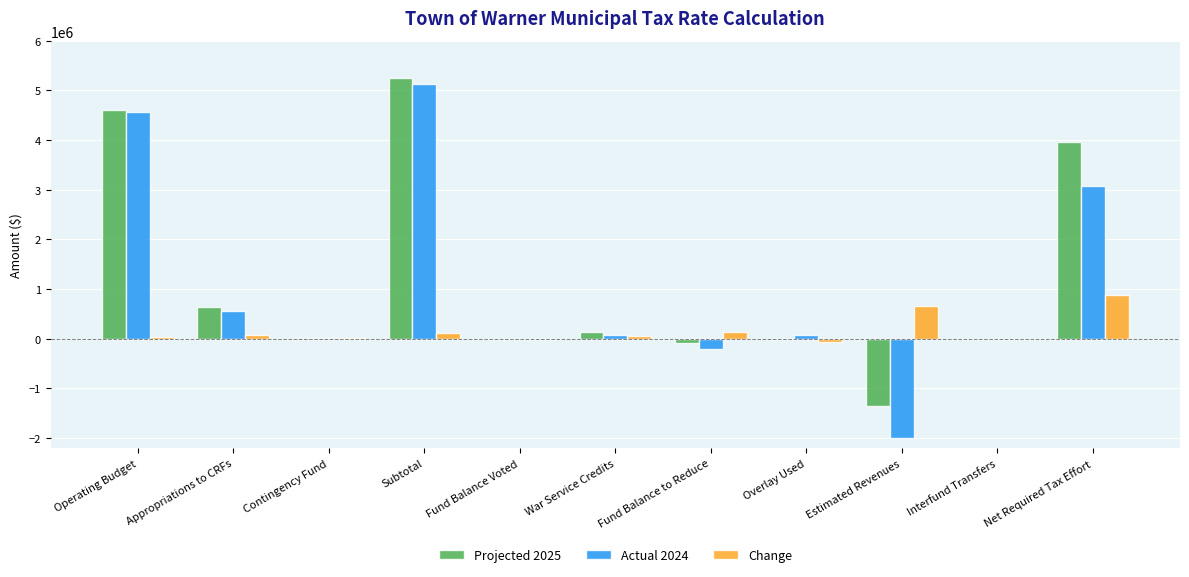

Is the value of Projected 2025 at Operating Budget greater than the value of Change at Operating Budget?

Yes